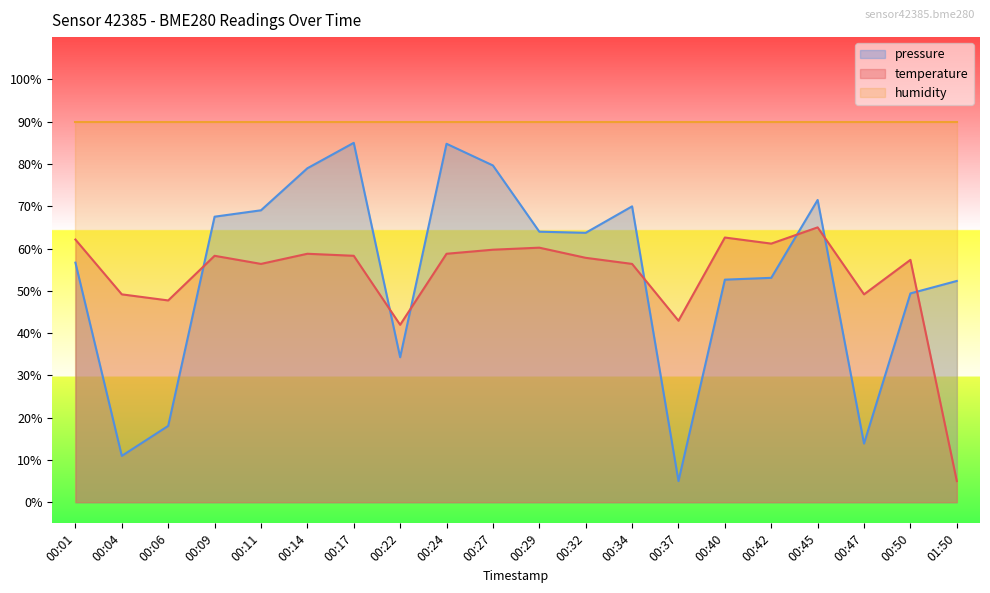

What is the approximate value at 00:04?

49.2